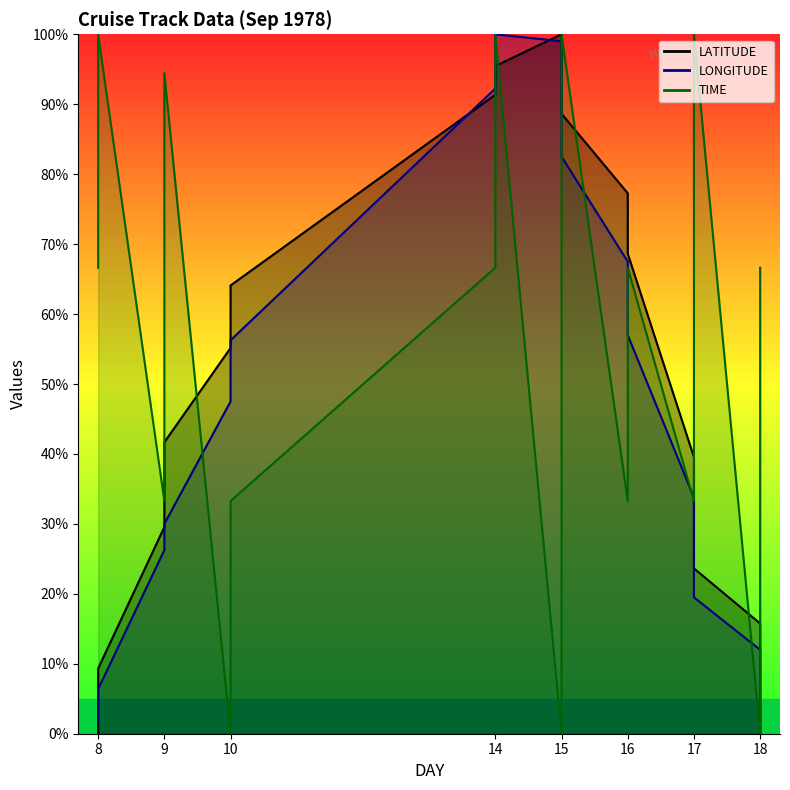

What is the average value of the TIME series?

54.7